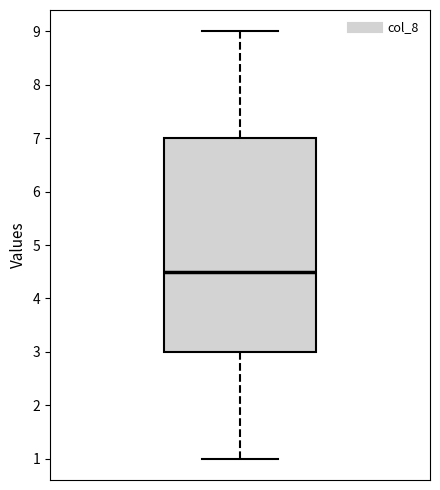

Transcribe this box plot: give where the median line is, the range the box spans, and where the two whiskers end, as read against the y-axis. The values are not printed on the chart, so give them approximately, as read against the axis.

median 4.5, box 3.0 to 7.0, whiskers 1.0 to 9.0